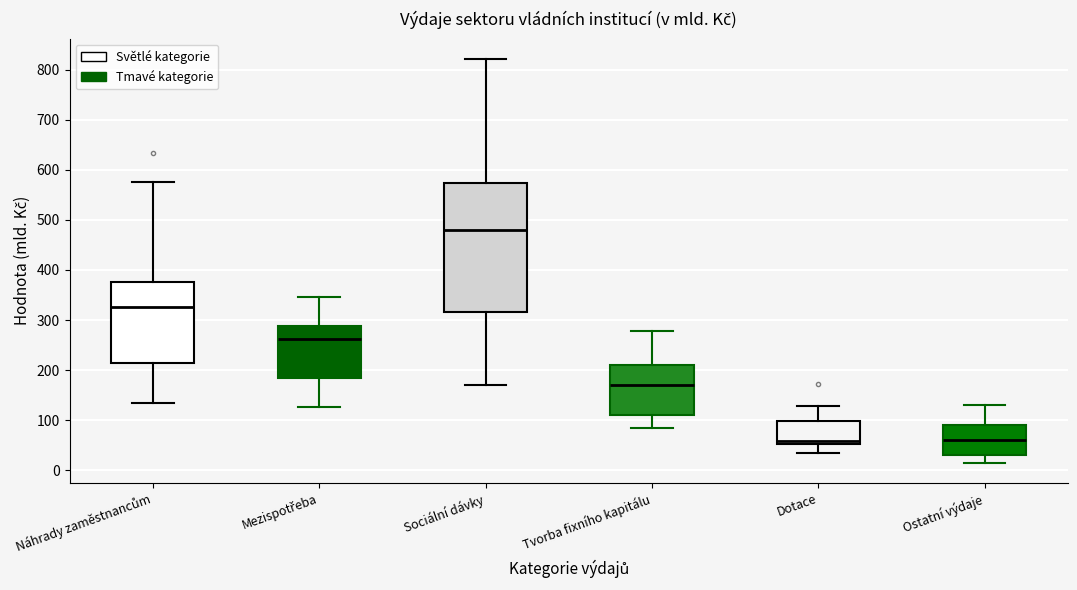

Where is the lower edge of the box for Mezispotřeba on the y-axis? The values are not printed on the chart, so give them approximately, as read against the axis.

180